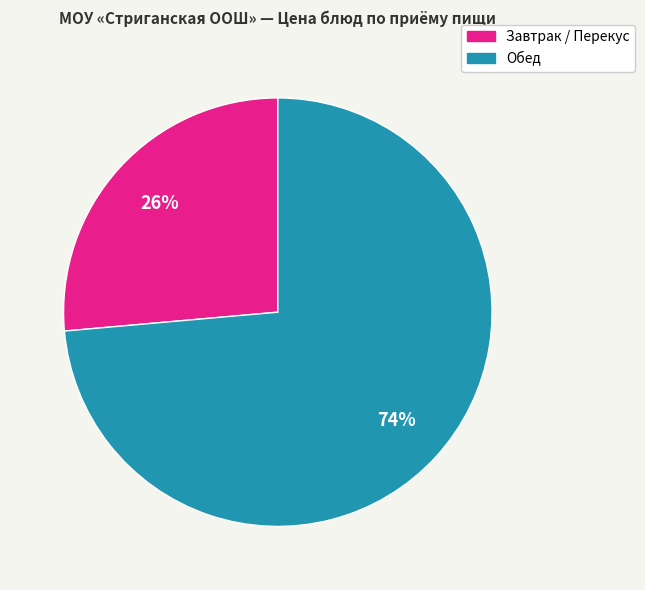

To the nearest percent, what is the average slice percentage?

50%